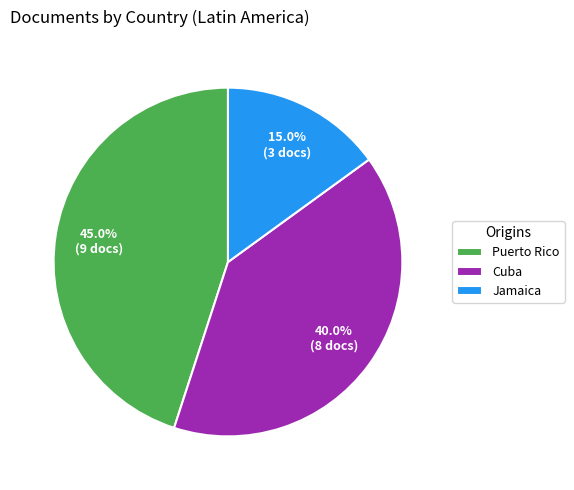

Approximately how many times larger is the value at Puerto Rico compared to Cuba?

1.1